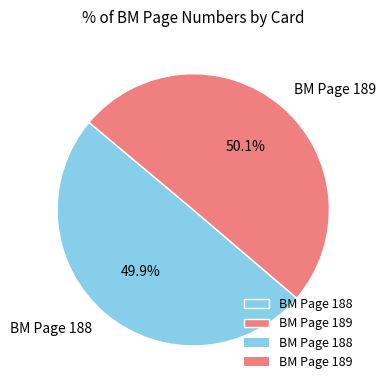

To the nearest percent, what portion does BM Page 189 represent?

50%